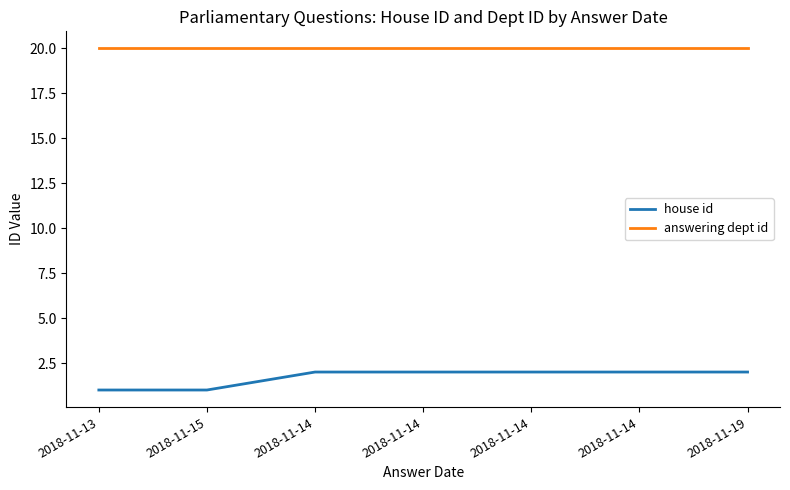

Count the house id values in the range 1 to 2.

7